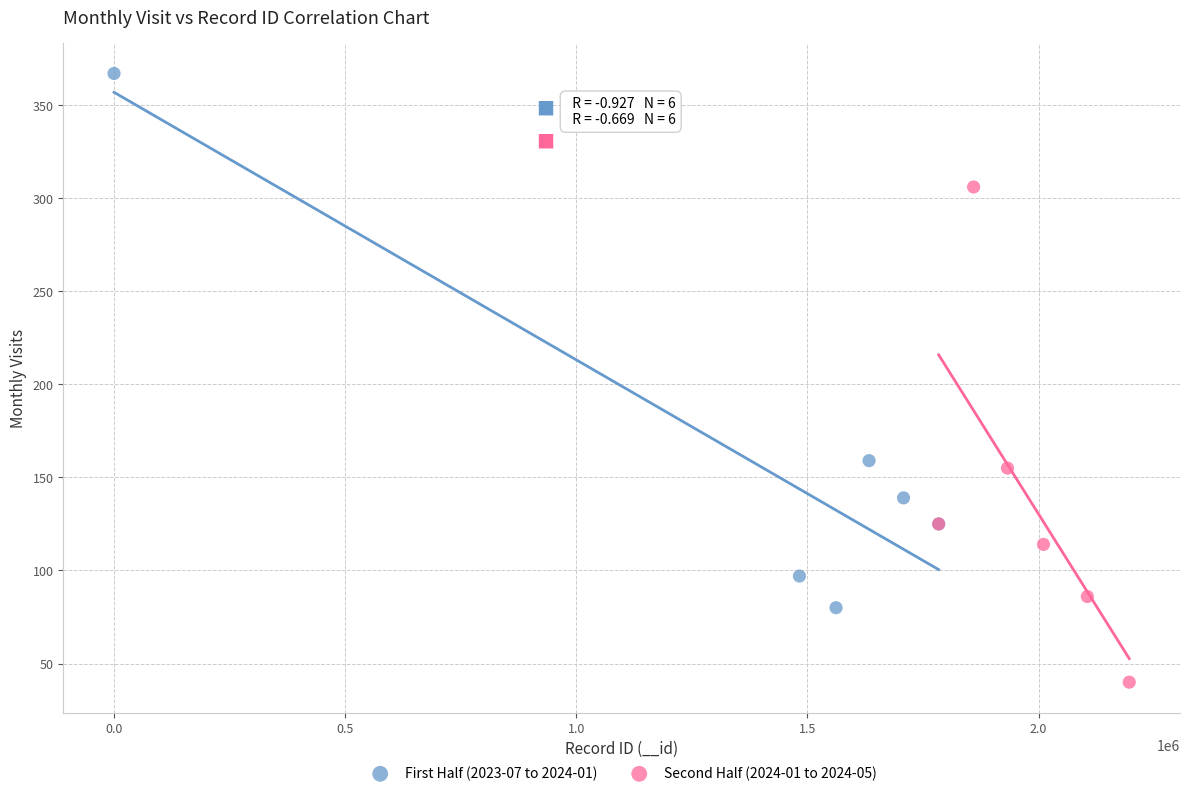

Which series reaches the maximum Y coordinate?

First Half (2023-07 to 2024-01)